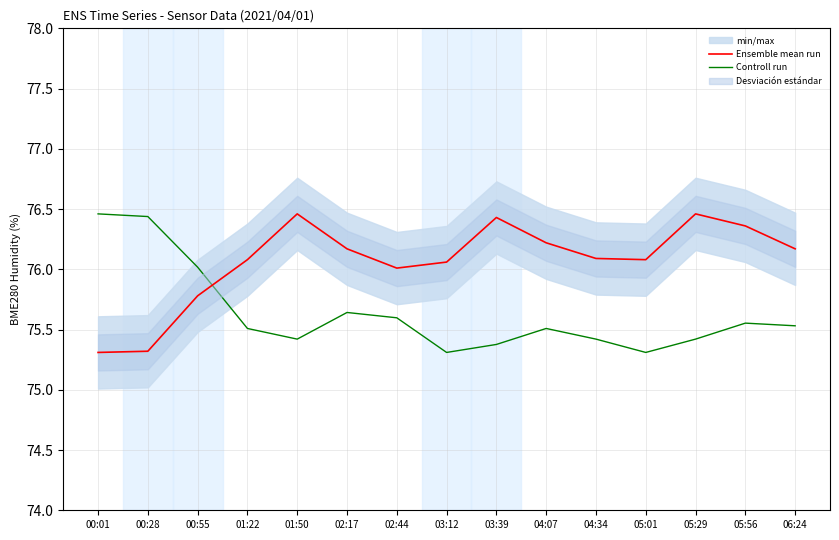

What is the sum of the Ensemble mean run values at 01:50 and 01:22?

152.5